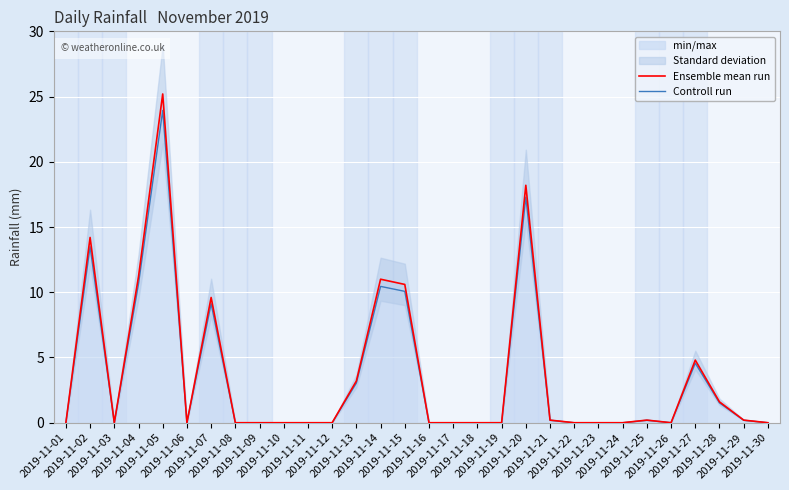

Rank the series at 2019-11-20 from lowest to highest value.

Controll run, Ensemble mean run